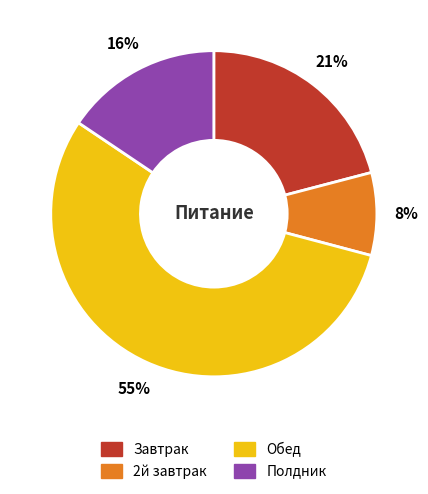

How many segments does this pie chart have?

4